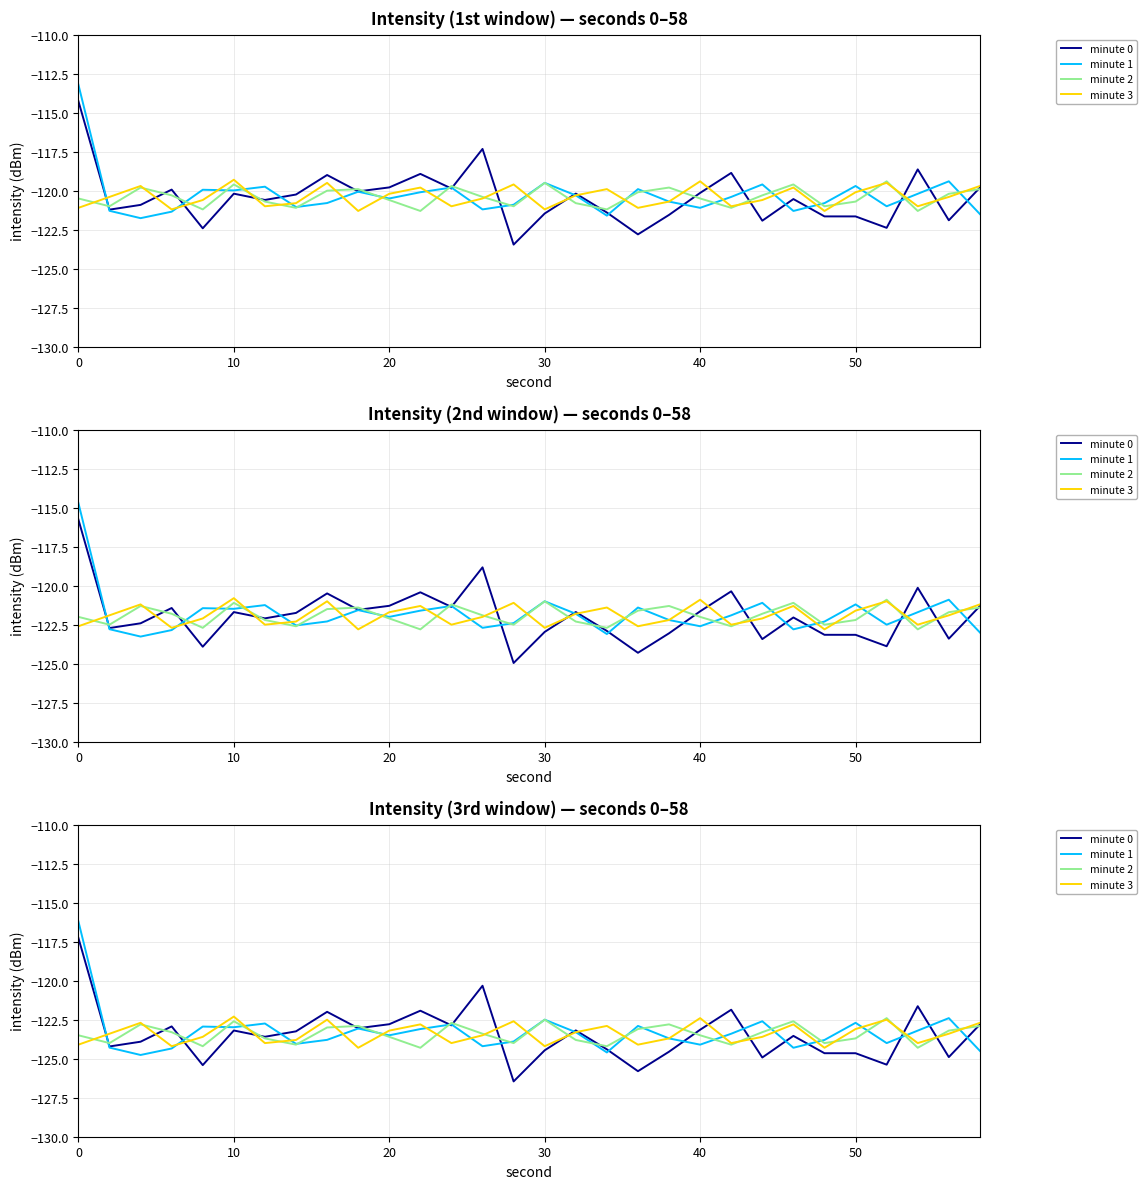

How many data points in minute 0 are above -123?

10